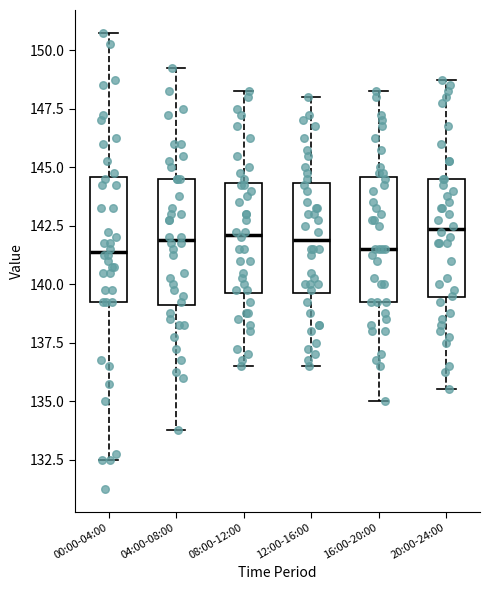

Reading left to right, read every box against the y-axis: the position of its median line, the range the box covers, and the ends of its whiskers. The values are not printed on the chart, so give them approximately, as read against the axis.

00:00-04:00: median 141.5, box 139.5 to 144.5, whiskers 132.5 to 151.0
04:00-08:00: median 142.0, box 139.0 to 144.5, whiskers 134.0 to 149.5
08:00-12:00: median 142.0, box 139.5 to 144.5, whiskers 136.5 to 148.5
12:00-16:00: median 142.0, box 139.5 to 144.5, whiskers 136.5 to 148.0
16:00-20:00: median 141.5, box 139.5 to 144.5, whiskers 135.0 to 148.5
20:00-24:00: median 142.5, box 139.5 to 144.5, whiskers 135.5 to 149.0